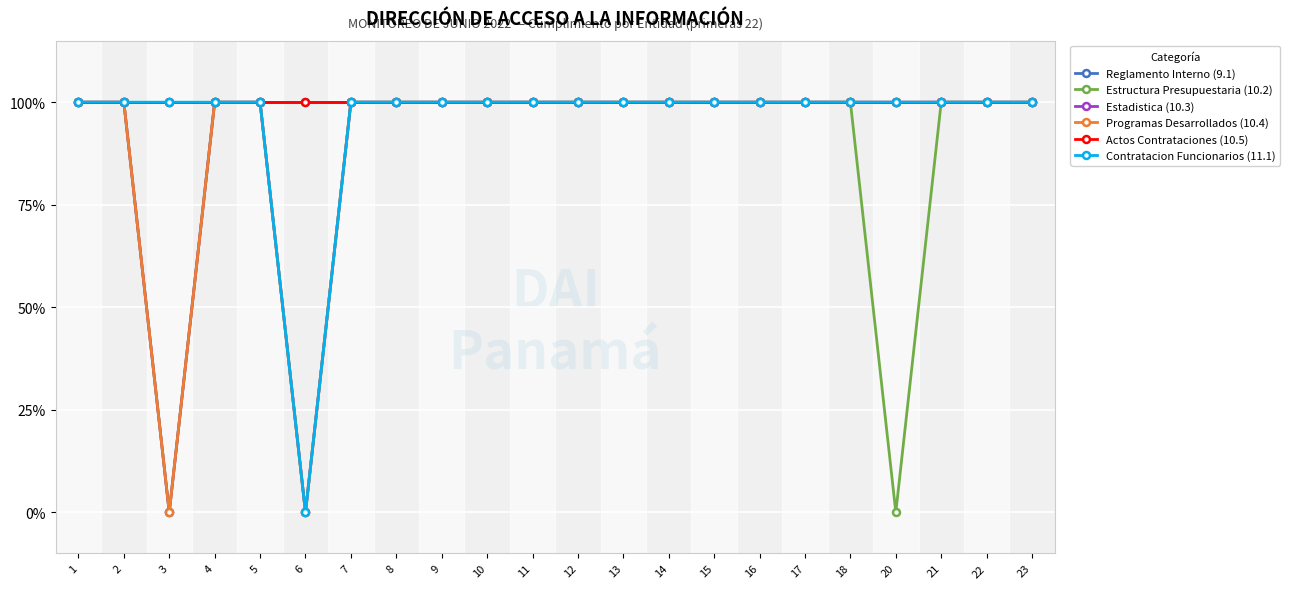

Is this an area chart (filled region under the line)?

No